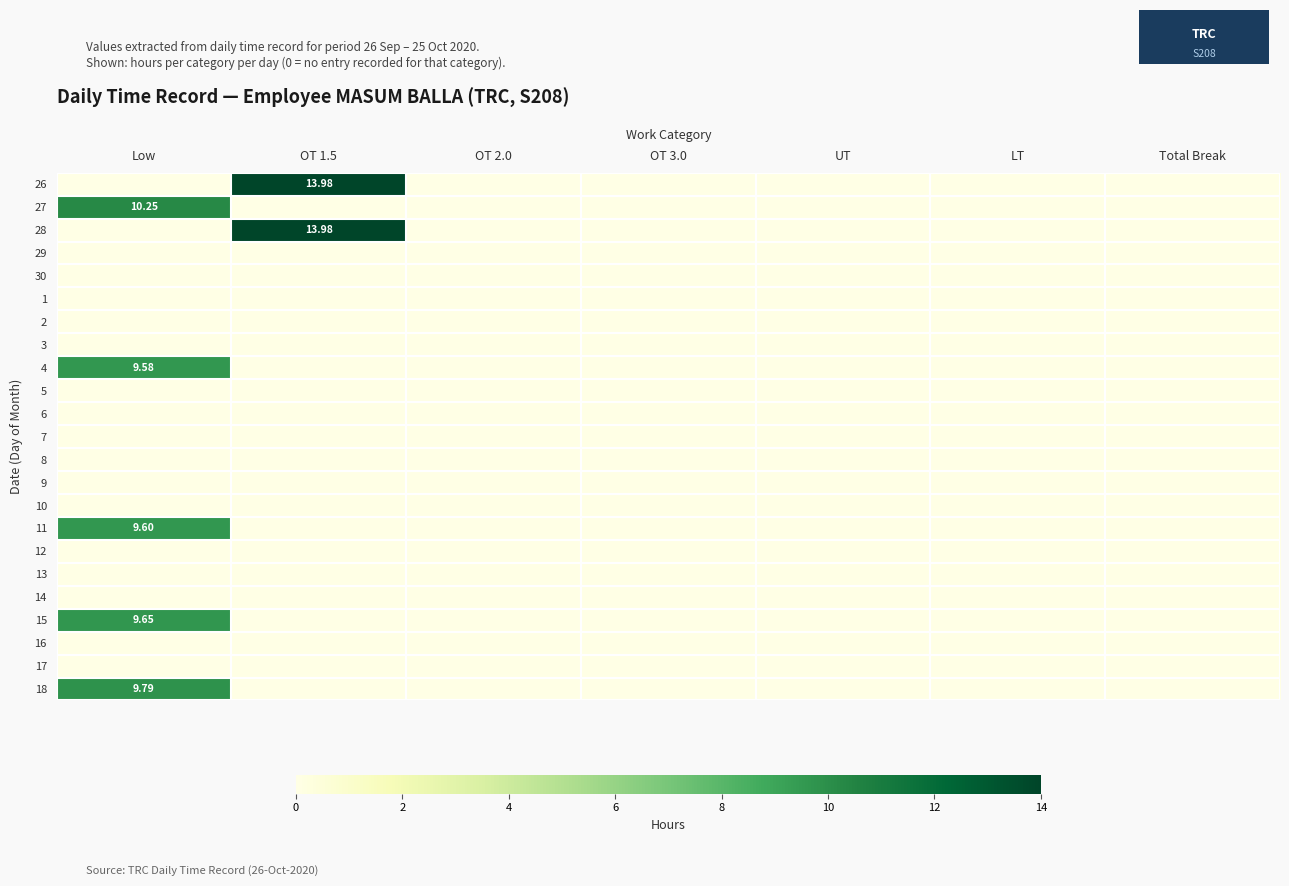

At which category is the sum across all series the highest?

Low